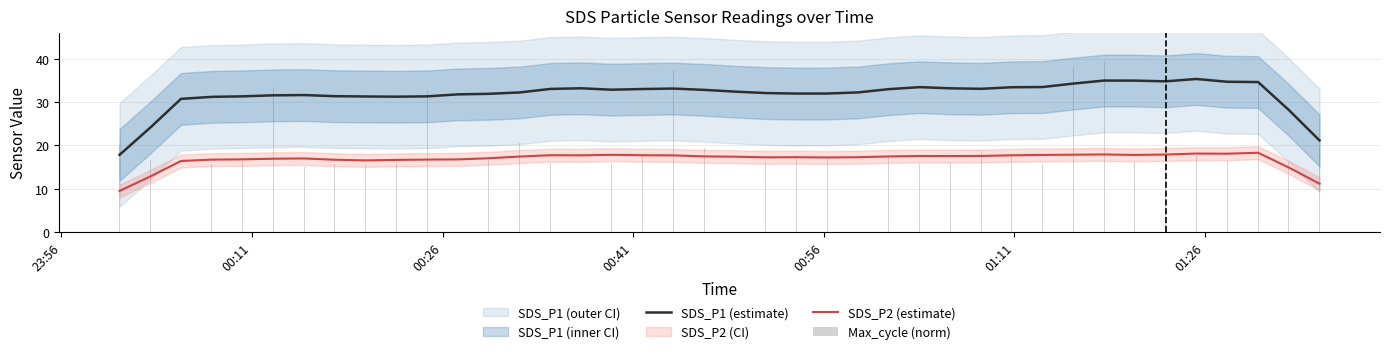

What is the value of the Max_cycle (norm) bar at the 13th from the left?

16.6